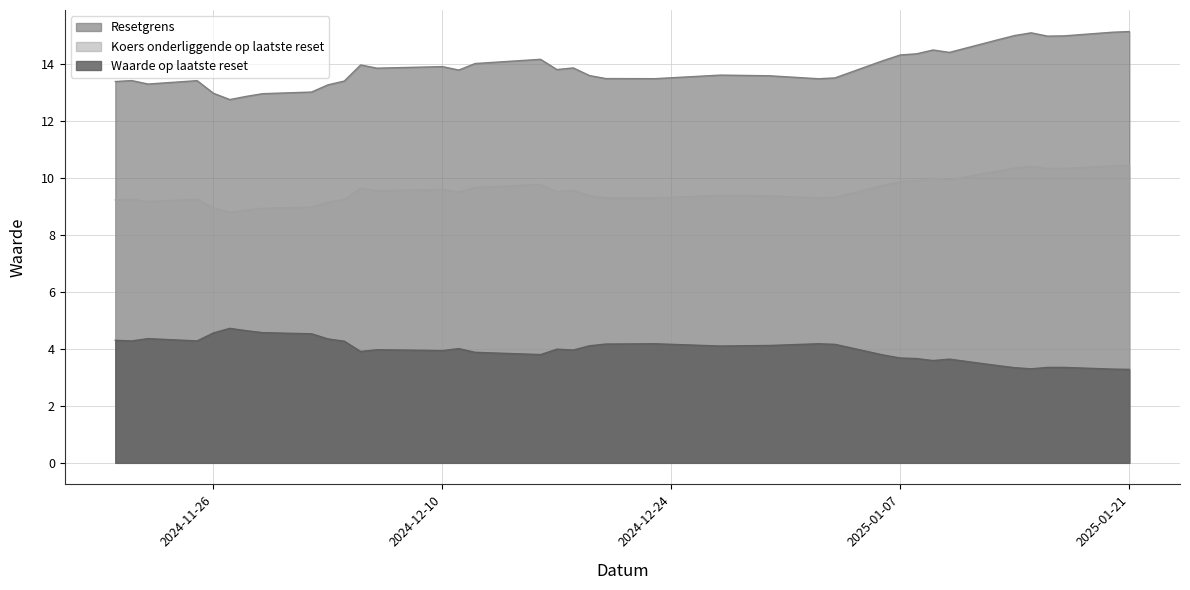

How many lines are shown in the chart?

3